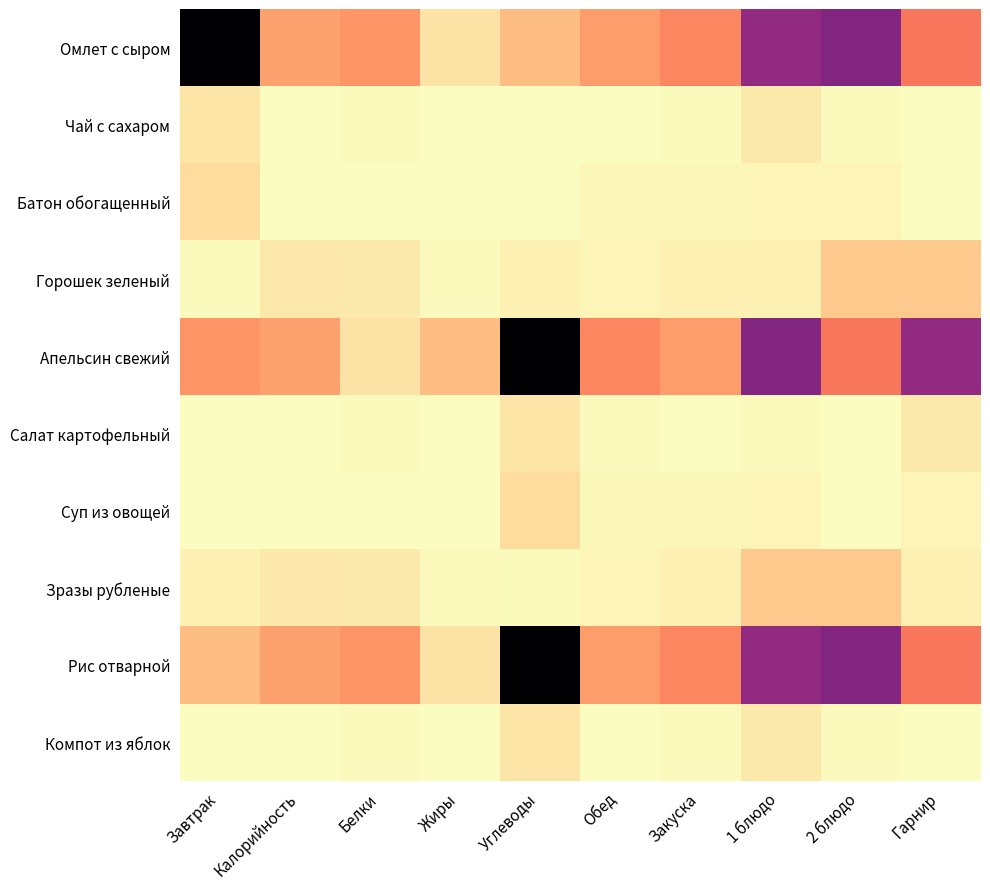

Rank the series by their maximum value, from highest to lowest.

Омлет с сыром, Апельсин свежий, Рис отварной, Горошек зеленый, Зразы рубленые, Батон обогащенный, Суп из овощей, Чай с сахаром, Салат картофельный, Компот из яблок